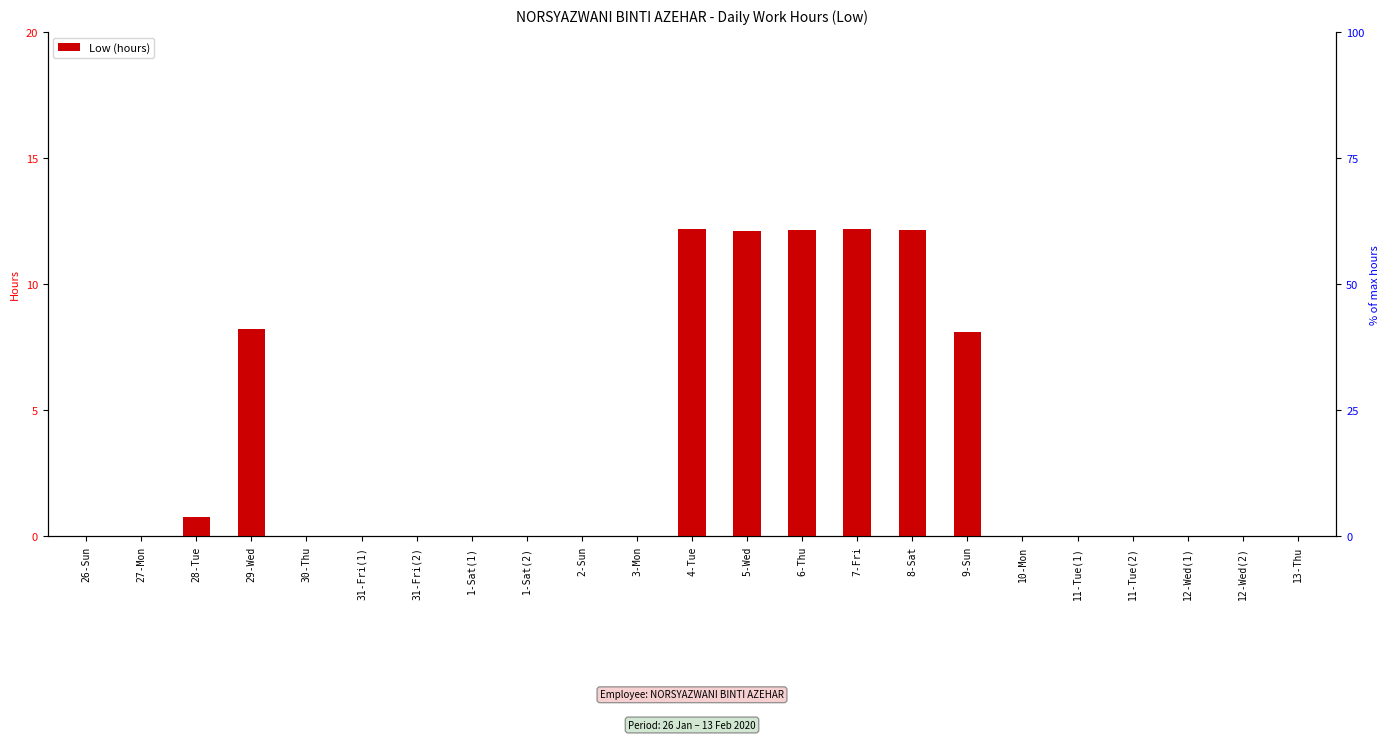

What is the value of the 13th bar from the left?

12.1